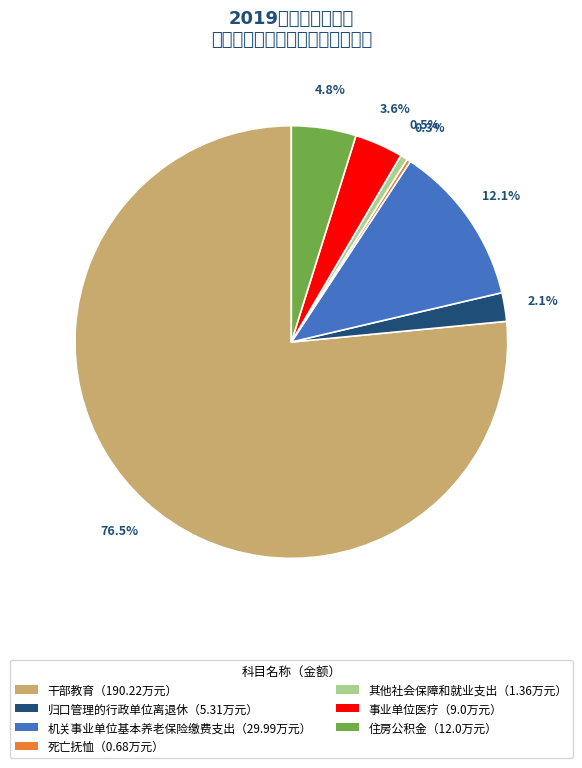

Which category accounts for the majority?

干部教育（190.22万元）